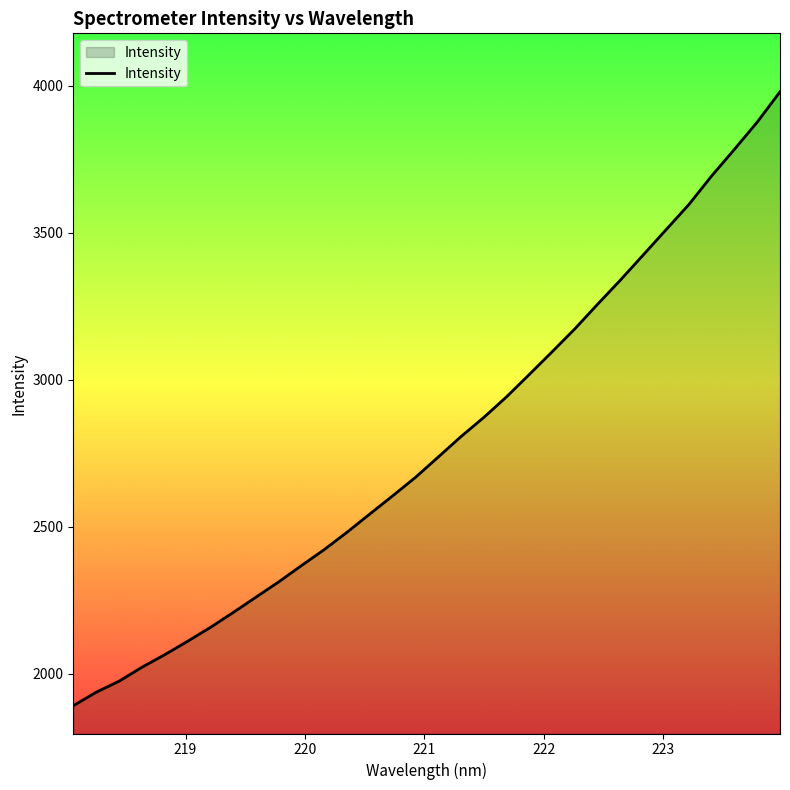

Count the number of categories in the chart.

32